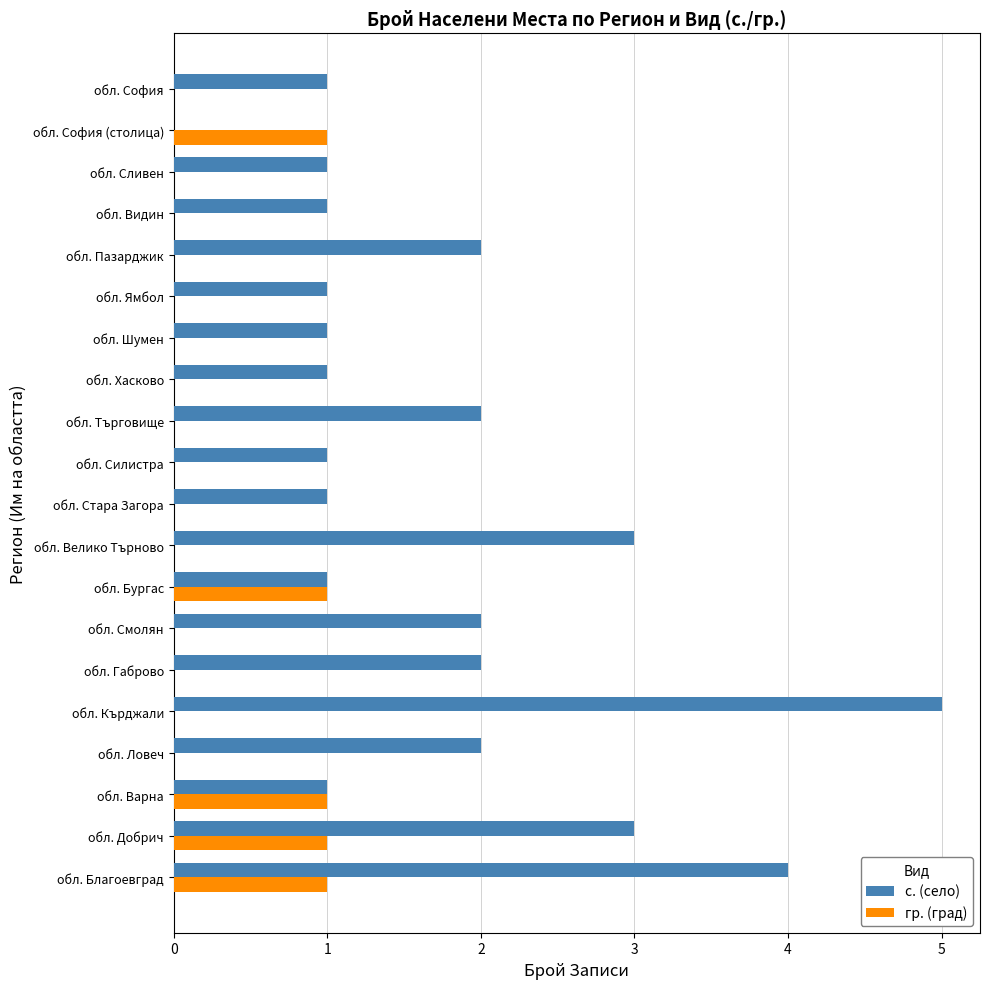

Is it true that с. (село) equals 5 at обл. Велико Търново?

False